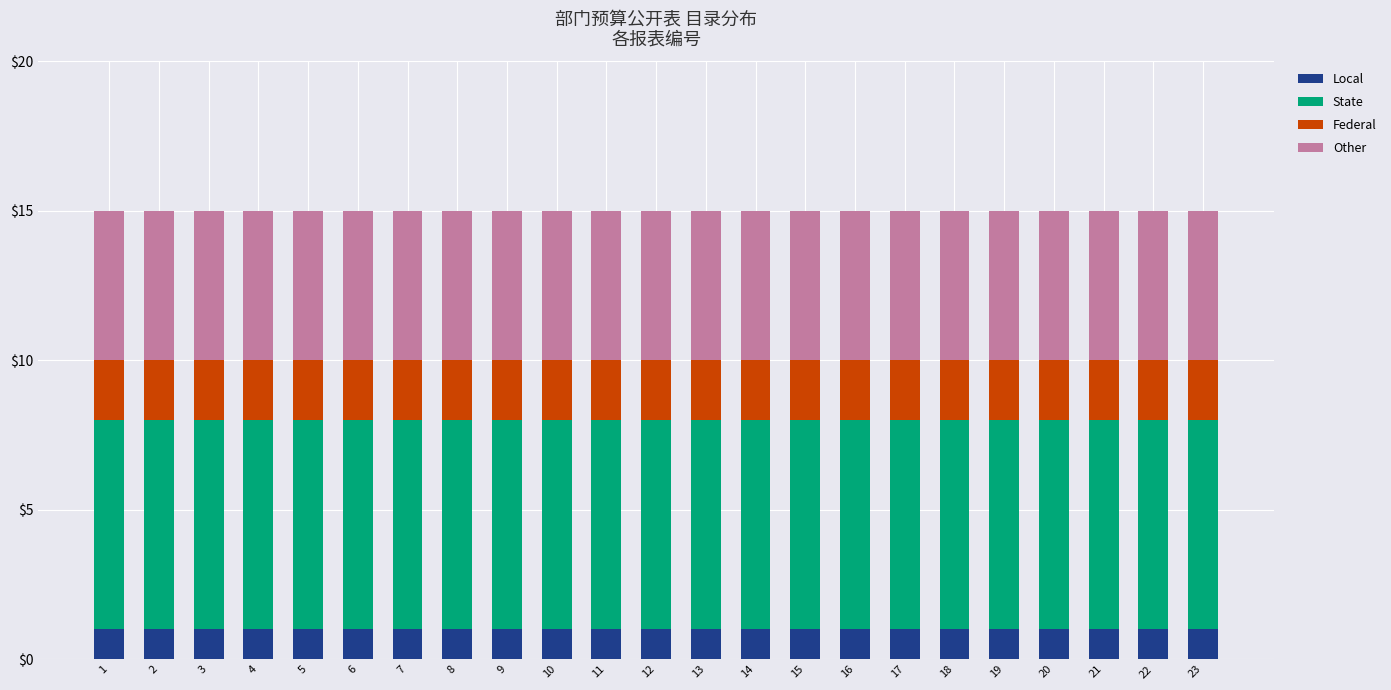

What are all the series names shown in the legend?

Local, State, Federal, Other